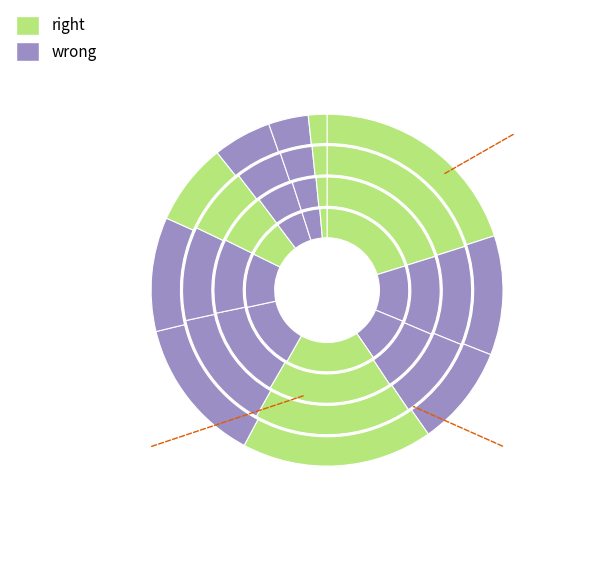

How many segments does this pie chart have?

10